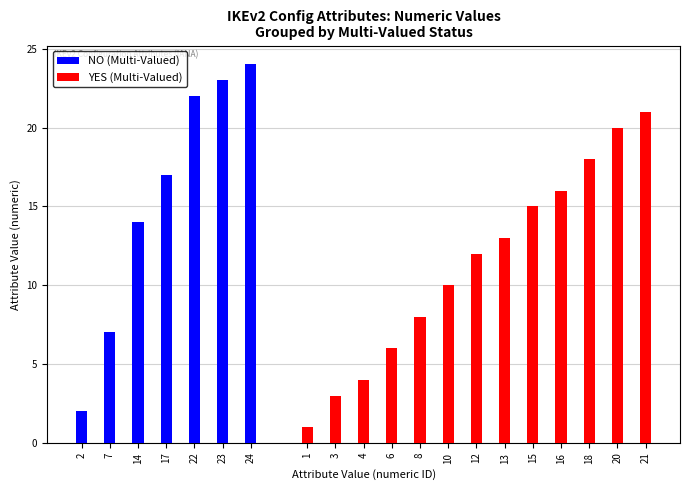

The value of NO (Multi-Valued) at 23 is 23. True or false?

True